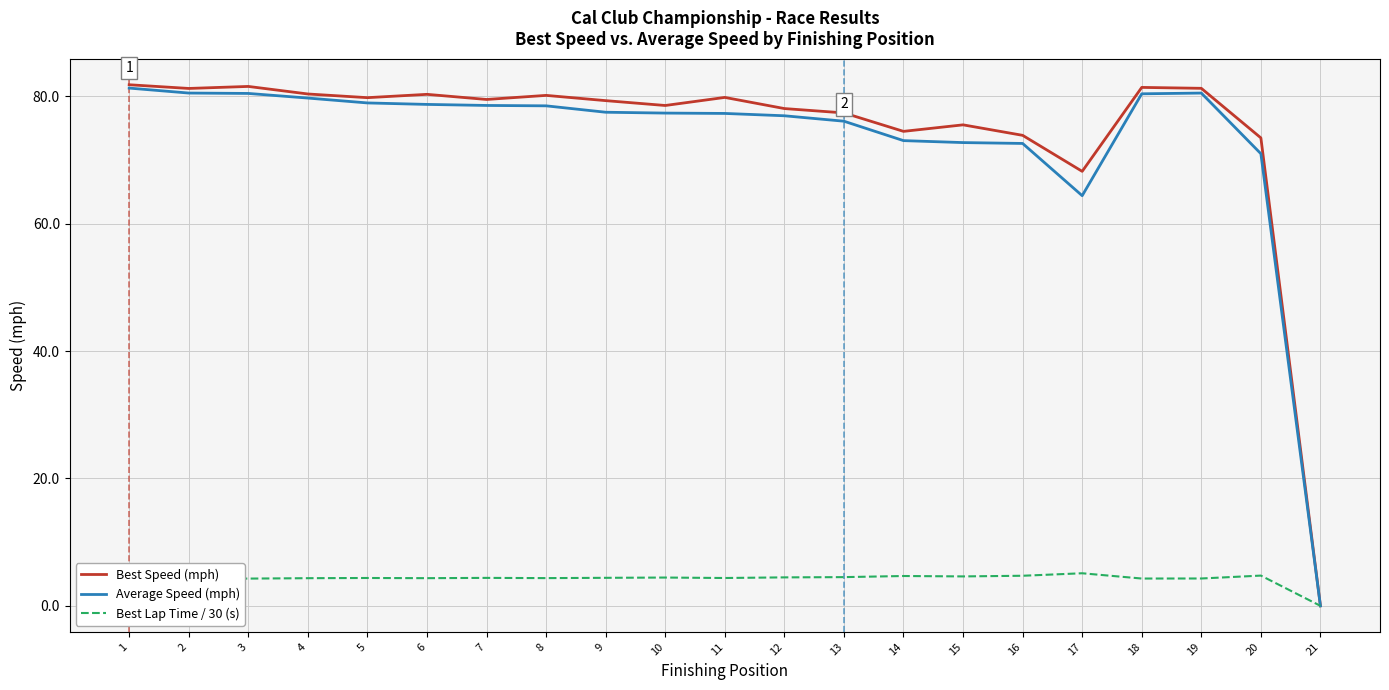

At which label is Best Speed (mph) closest to 40?

17